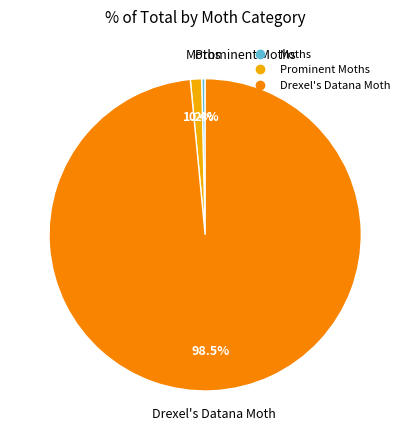

Do Prominent Moths and Drexel's Datana Moth together represent more than half of the pie?

Yes